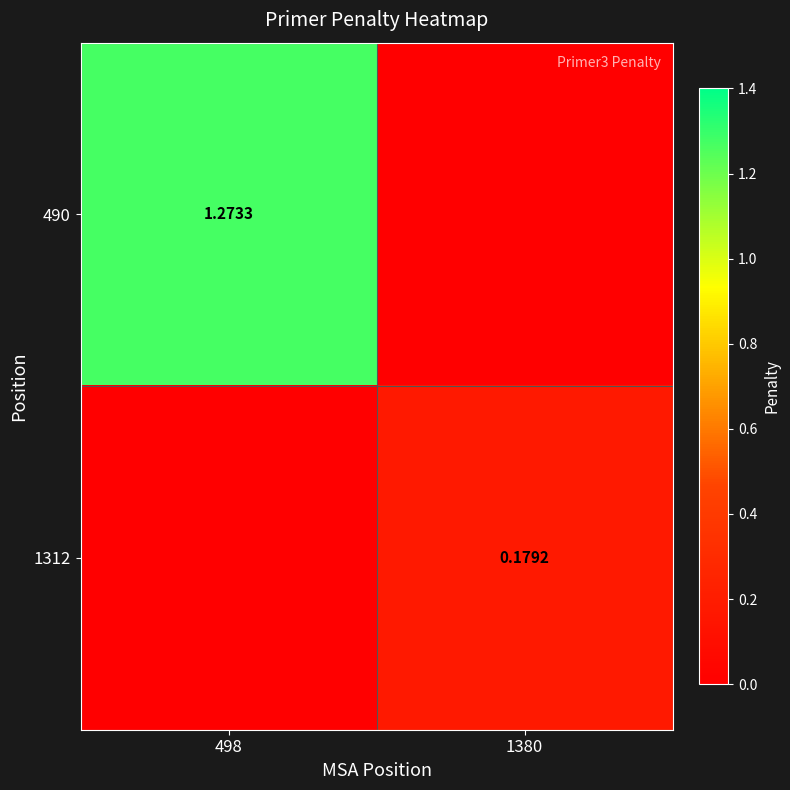

Is the value of 490 at 498 greater than the value of 1312 at 1380?

Yes